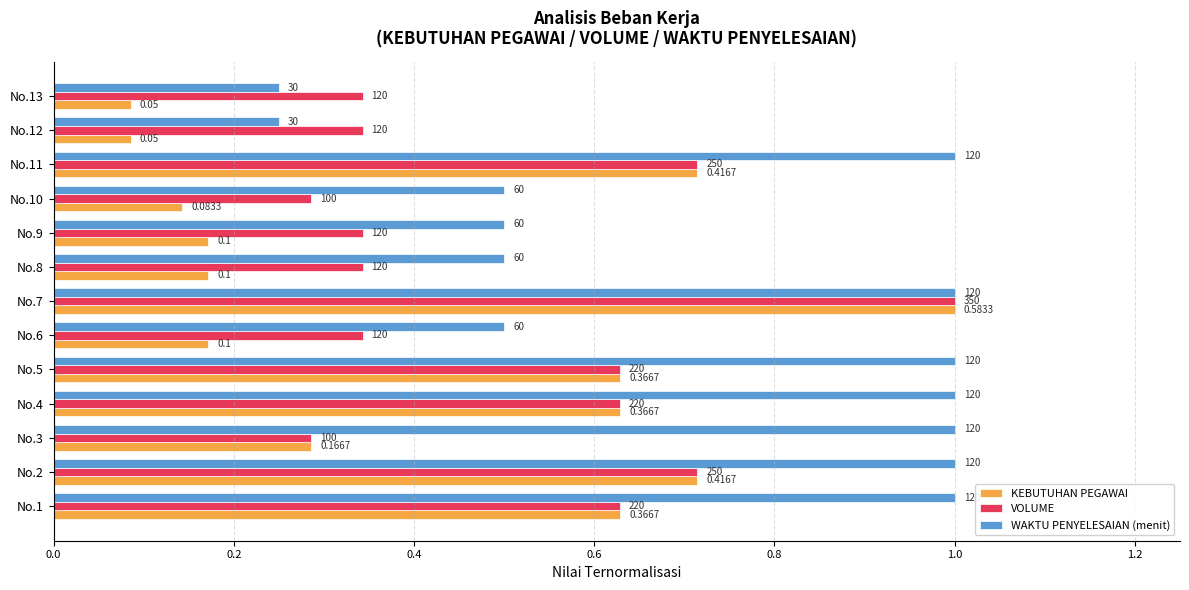

What is the value of the KEBUTUHAN PEGAWAI bar at the 9th from the left?

0.2